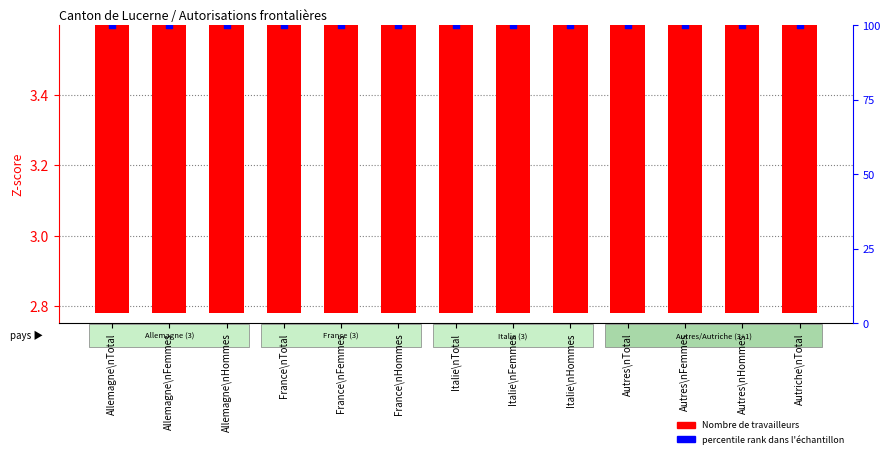

At how many categories does at least one series exceed 18?

13